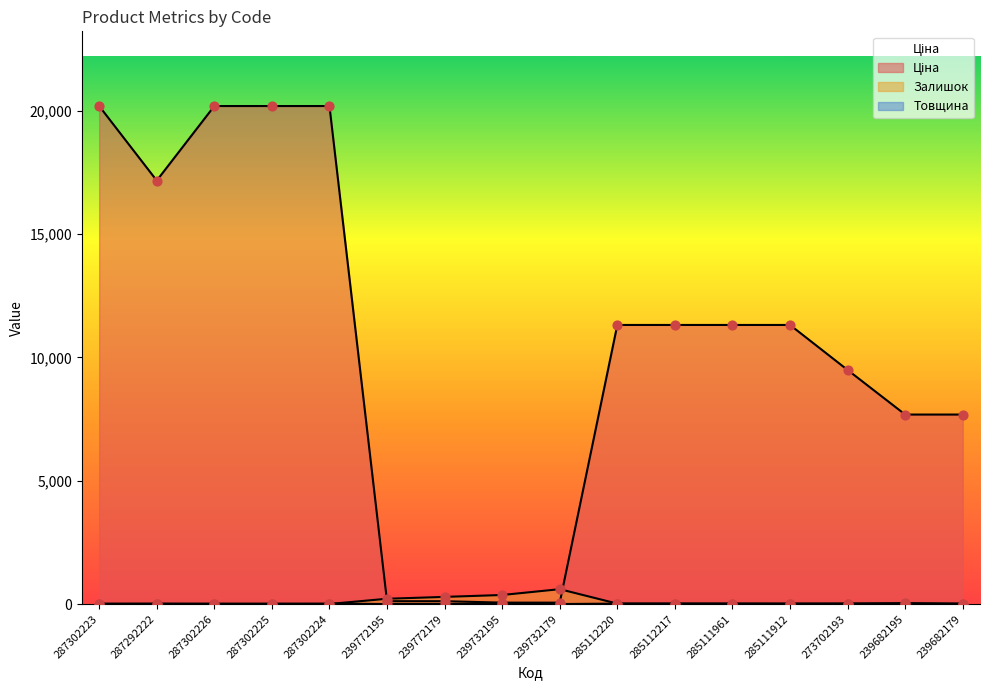

Which series has the widest spread of Y values?

Ціна